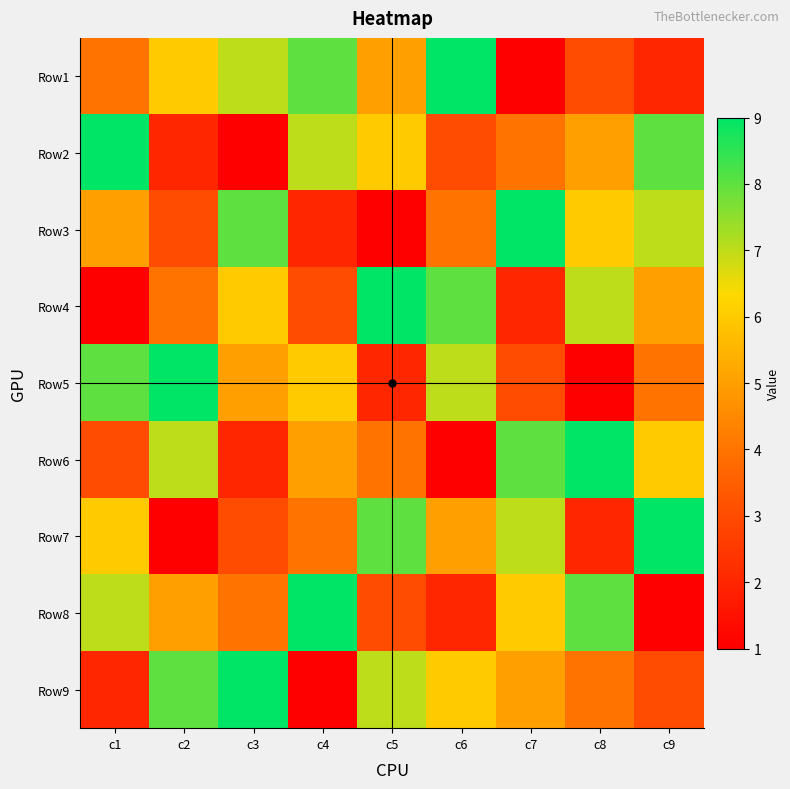

Reading left to right, list all the values displayed in this chart.

Row1: c1=4	c2=6	c3=7	c4=8	c5=5	c6=9	c7=1	c8=3	c9=2
Row2: c1=9	c2=2	c3=1	c4=7	c5=6	c6=3	c7=4	c8=5	c9=8
Row3: c1=5	c2=3	c3=8	c4=2	c5=1	c6=4	c7=9	c8=6	c9=7
Row4: c1=1	c2=4	c3=6	c4=3	c5=9	c6=8	c7=2	c8=7	c9=5
Row5: c1=8	c2=9	c3=5	c4=6	c5=2	c6=7	c7=3	c8=1	c9=4
Row6: c1=3	c2=7	c3=2	c4=5	c5=4	c6=1	c7=8	c8=9	c9=6
Row7: c1=6	c2=1	c3=3	c4=4	c5=8	c6=5	c7=7	c8=2	c9=9
Row8: c1=7	c2=5	c3=4	c4=9	c5=3	c6=2	c7=6	c8=8	c9=1
Row9: c1=2	c2=8	c3=9	c4=1	c5=7	c6=6	c7=5	c8=4	c9=3